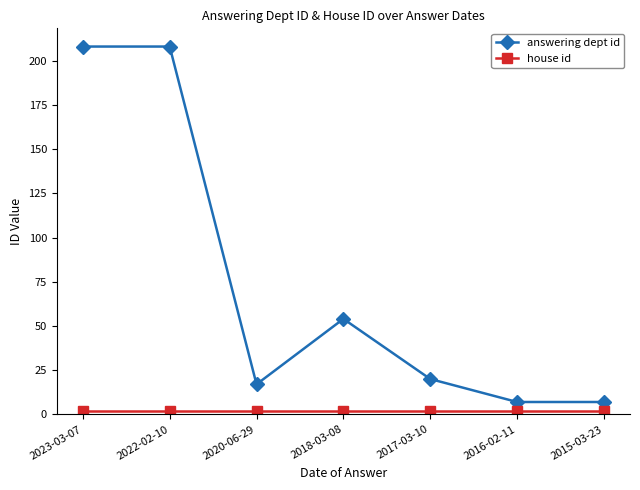

What is the total value across all series at 2023-03-07?

210